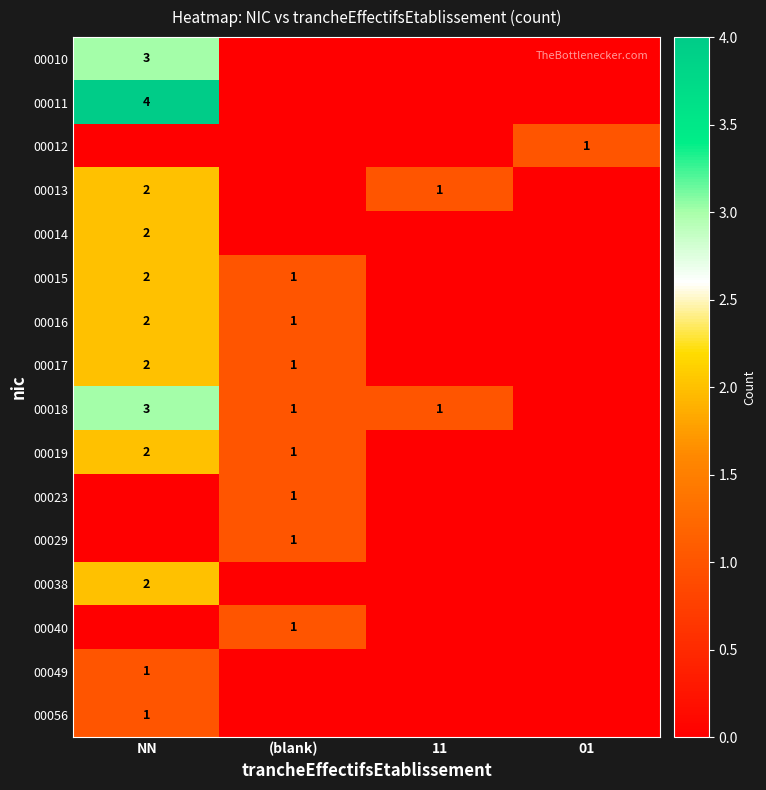

The 00018 series shows 0 at 11. True or false?

False